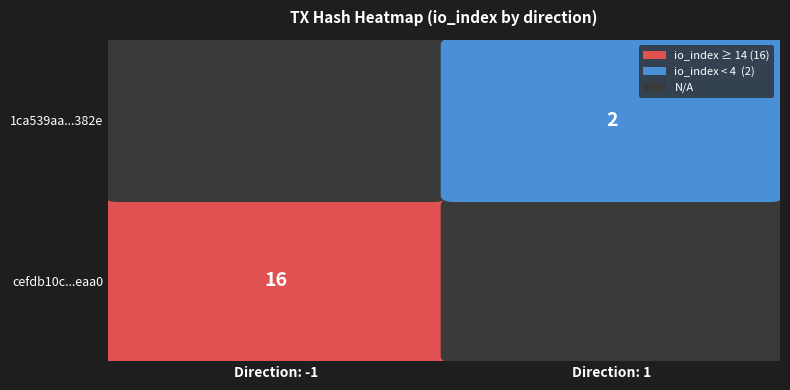

Is the value of cefdb10c2699662986be3c9b546ef27caa1eaa0 at io_index greater than the value of 1ca539aa0765f5b50020805dce4507597030382 at io_index?

Yes